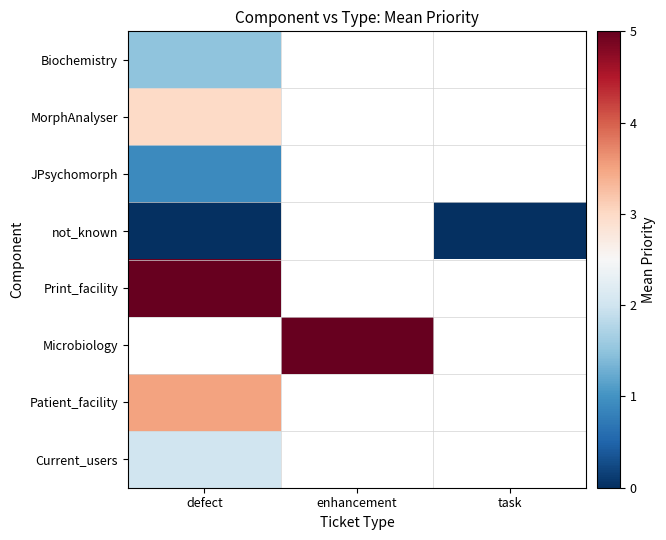

Which category has the lowest value in the JPsychomorph series?

defect